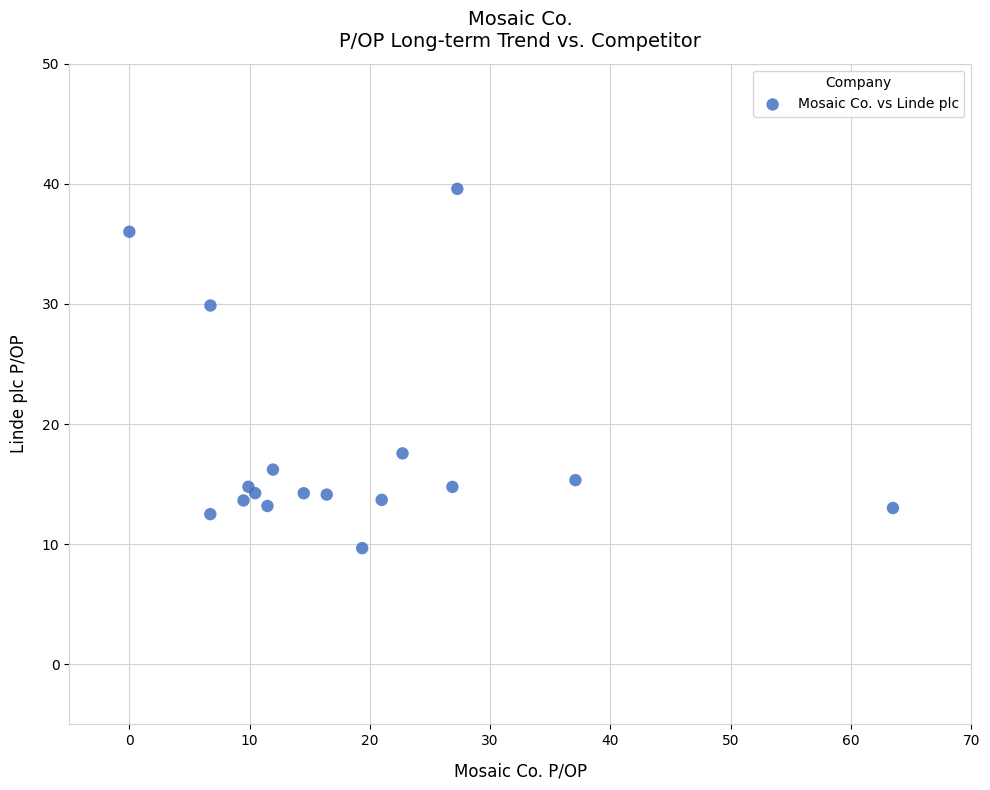

What Y value in the scatter plot is closest to 24?

29.9